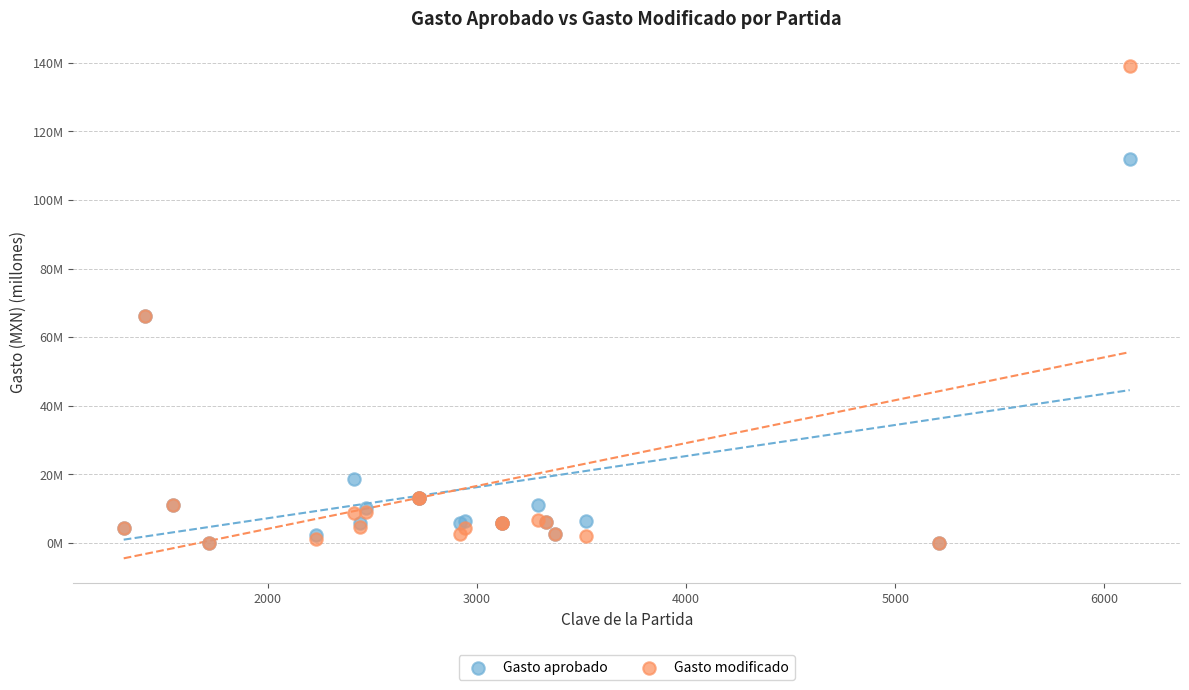

Which series has the largest Y range (max minus min)?

Gasto modificado